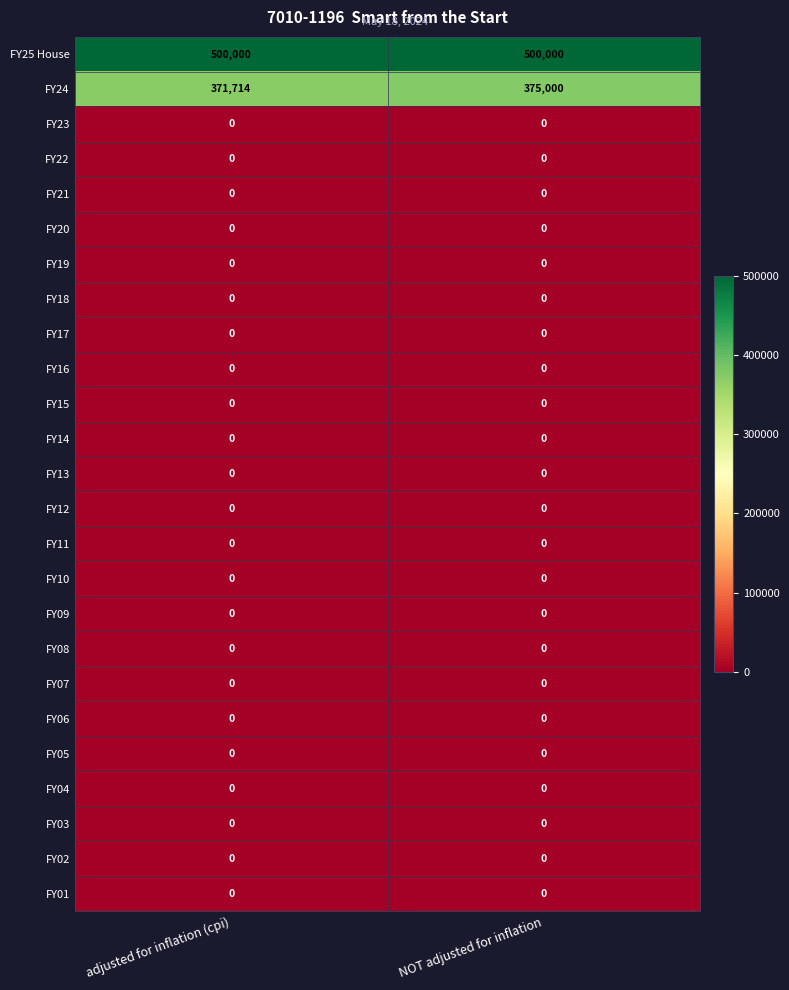

How many categories are shown in the chart?

2